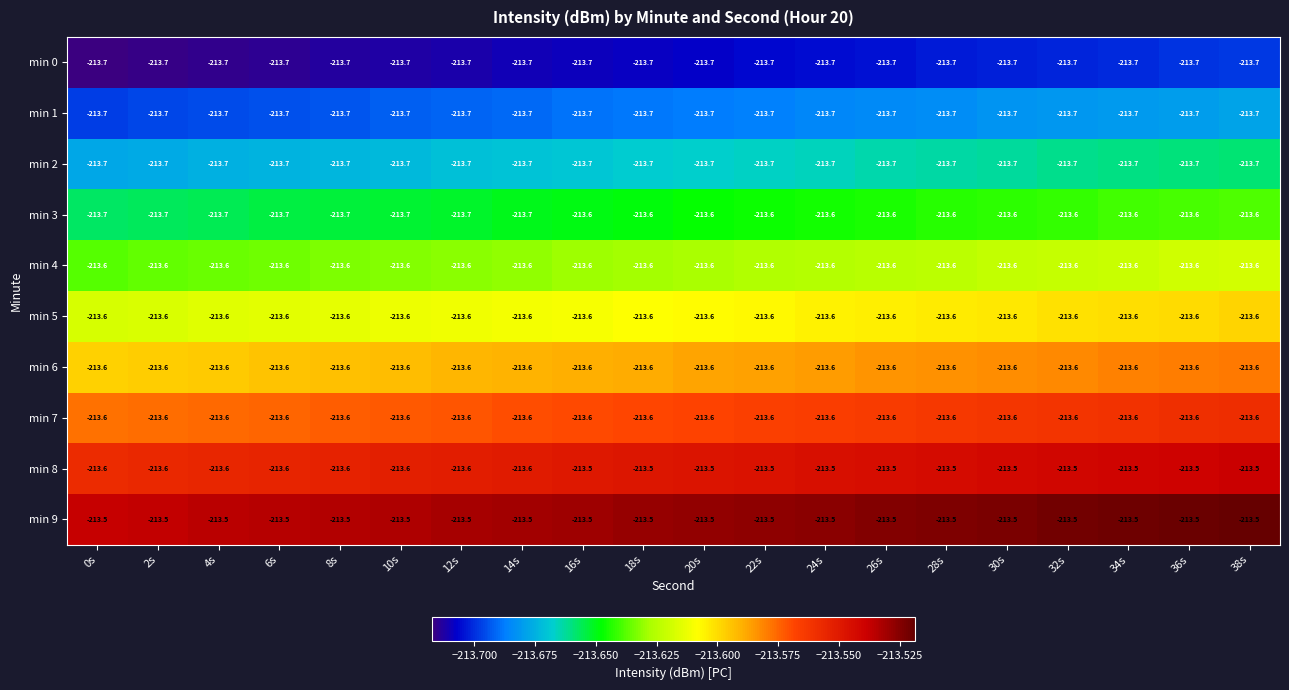

The value of min 6 at 8s is -351.1. True or false?

False